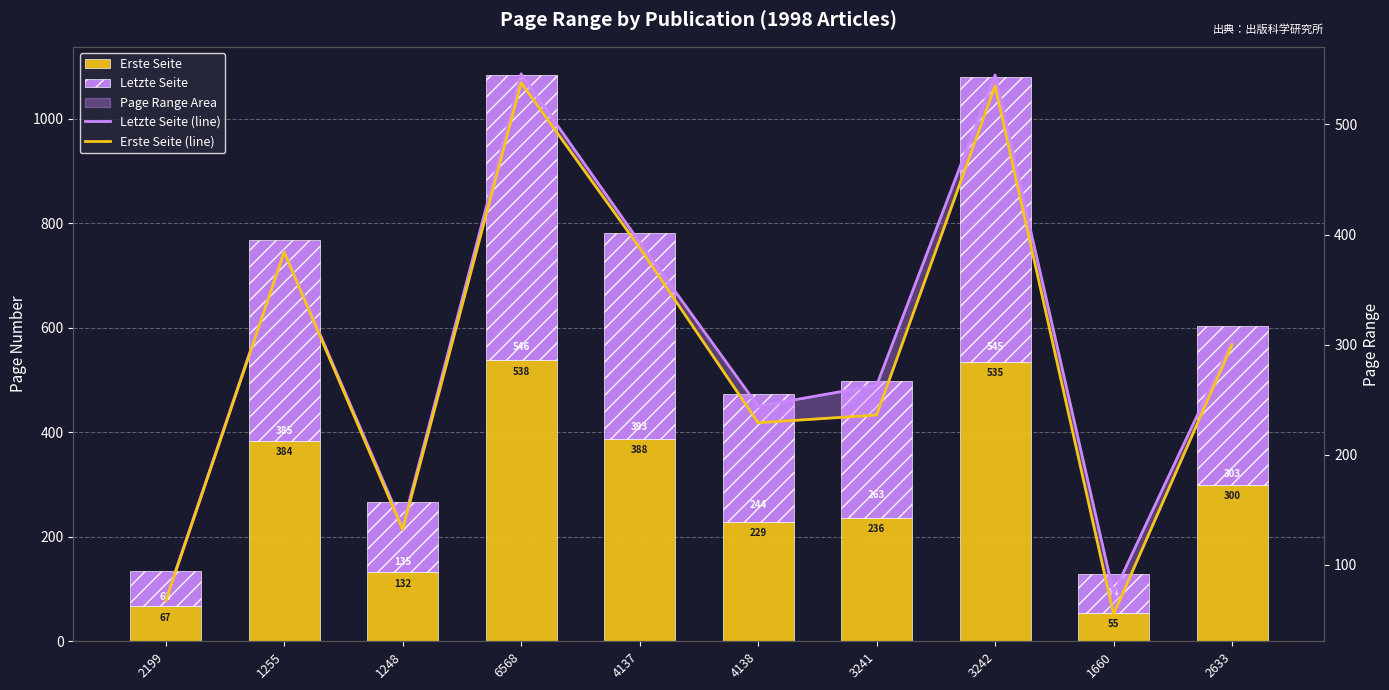

Is it true that Erste Seite equals 236 at 3241?

True